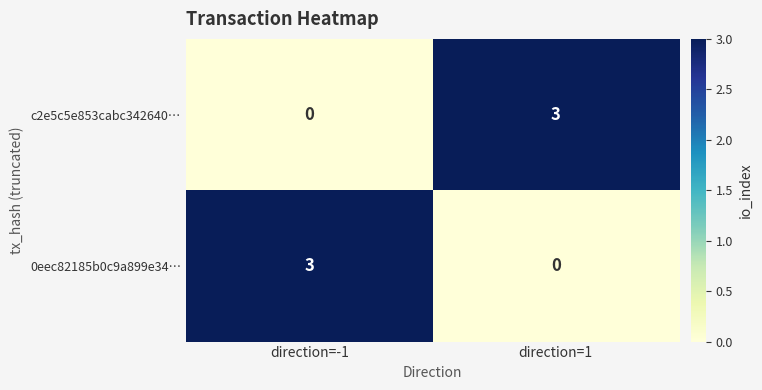

What is the maximum value shown in the chart?

3